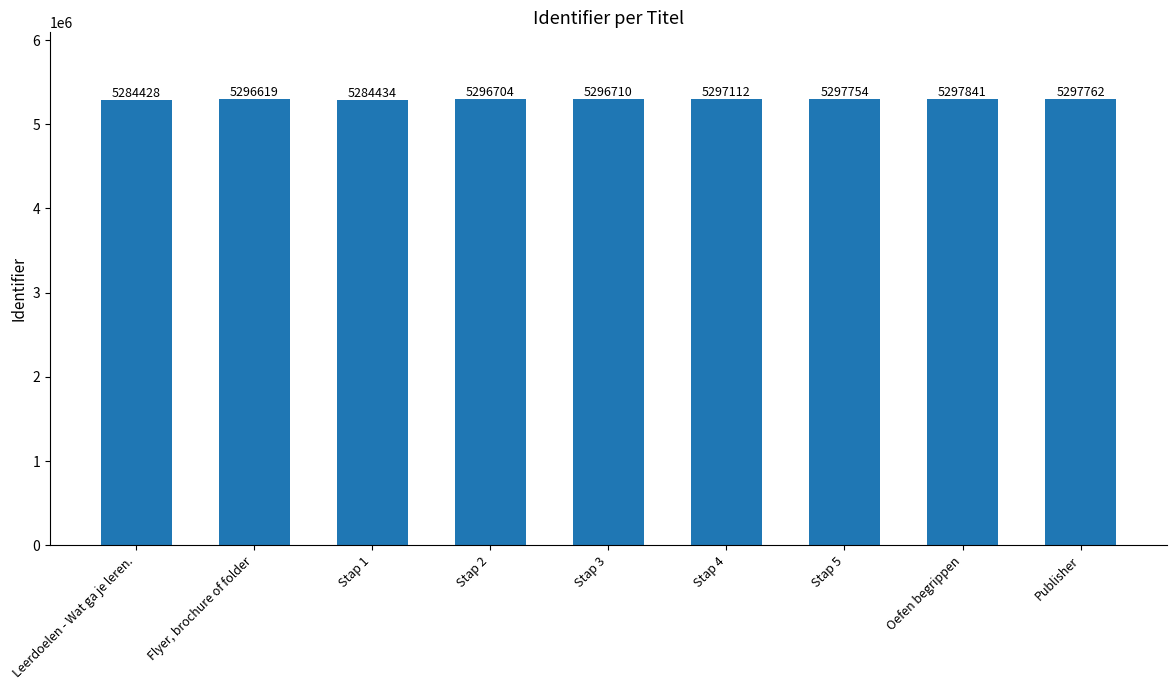

Reading left to right, extract all data points from this chart.

Leerdoelen - Wat ga je leren.=5284428	Flyer, brochure of folder=5296619	Stap 1=5284434	Stap 2=5296704	Stap 3=5296710	Stap 4=5297112	Stap 5=5297754	Oefen begrippen=5297841	Publisher=5297762